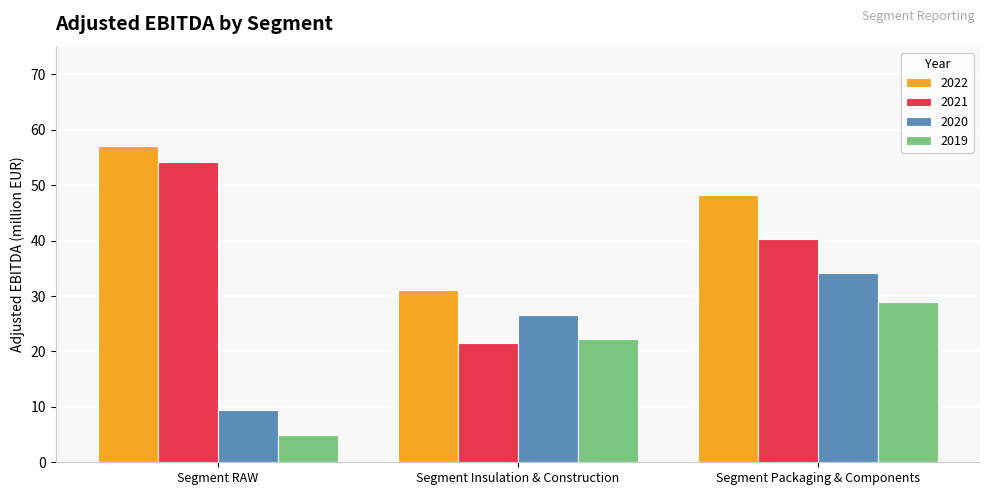

What is the sum of the 2022 values at Segment RAW and Segment Insulation & Construction?

88.1